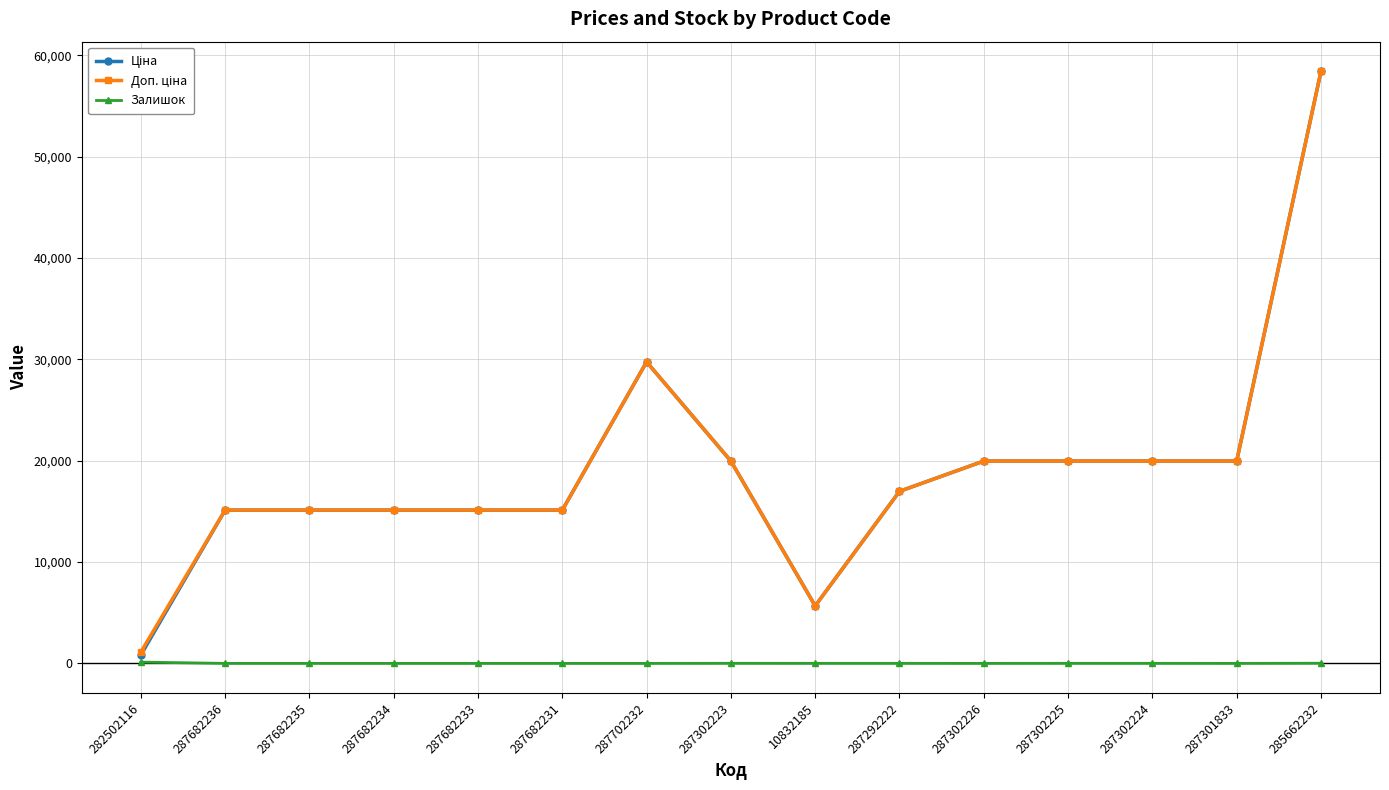

What position from the left is 287301833?

14